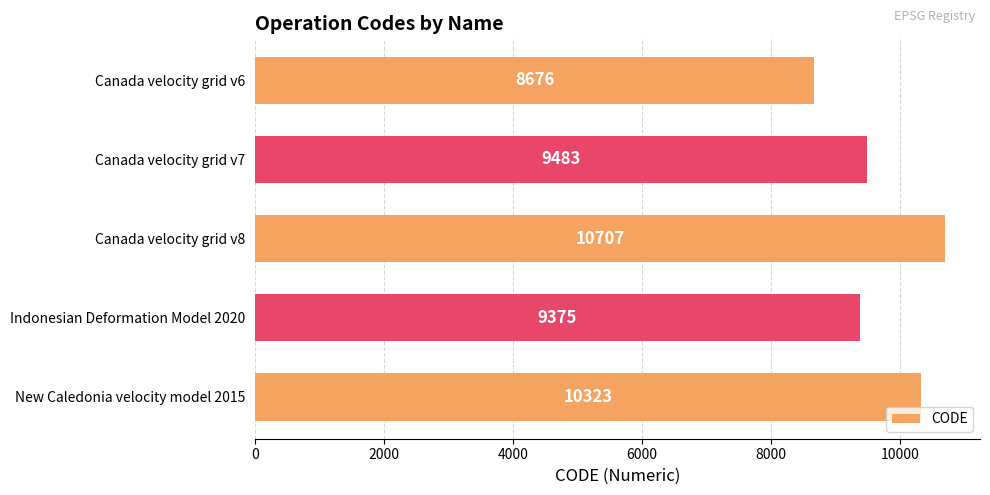

What is the change in value from Canada velocity grid v7 to Indonesian Deformation Model 2020?

-108